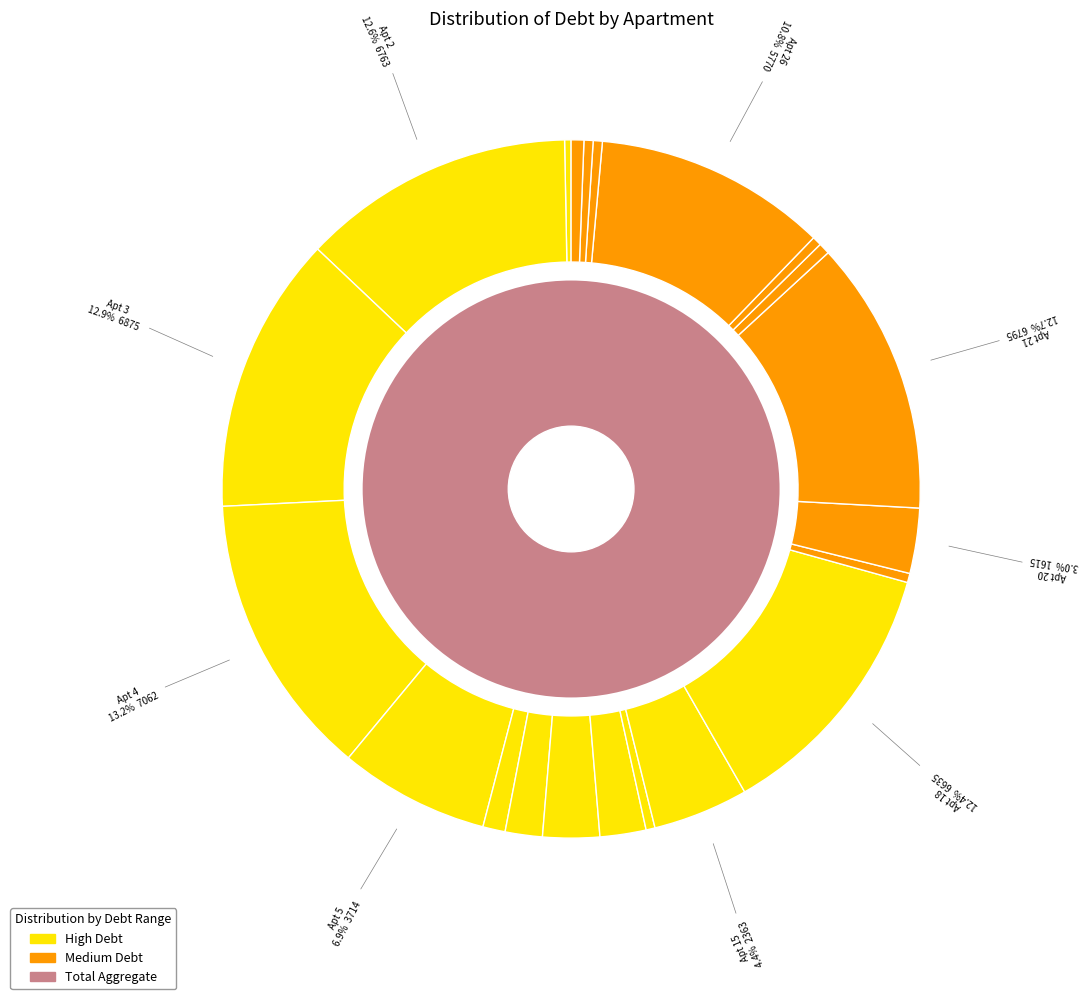

True or false: 21 accounts for 24% of the total.

False